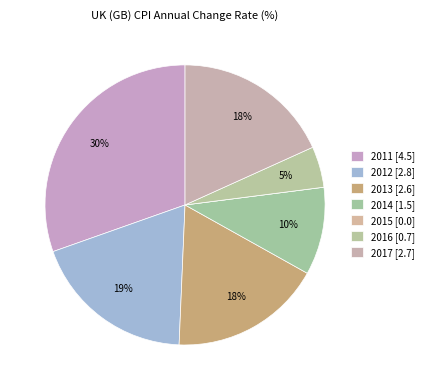

What is the ratio of the value at 2014 to the value at 2011?

0.3